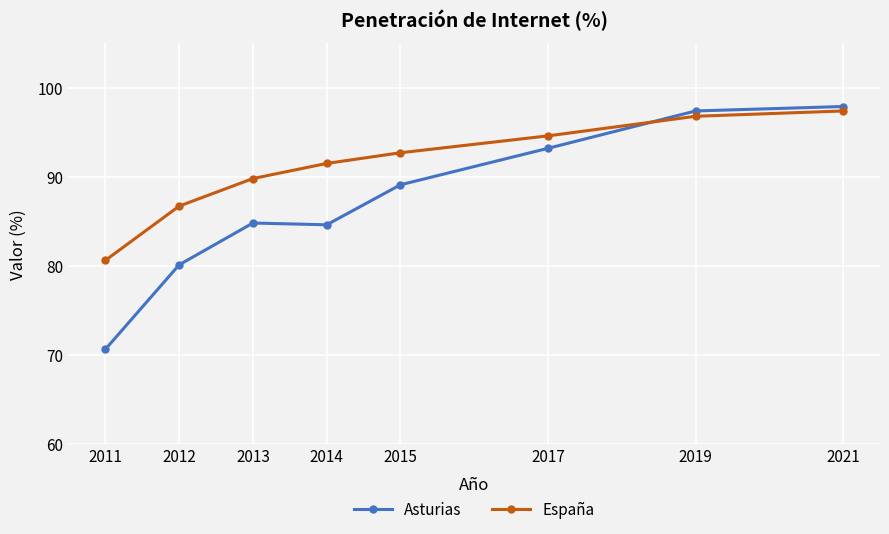

Reading left to right, transcribe all the data shown in this chart.

Asturias: 70.6	80.1	84.8	84.6	89.1	93.2	97.4	97.9
España: 80.6	86.7	89.8	91.5	92.7	94.6	96.8	97.4